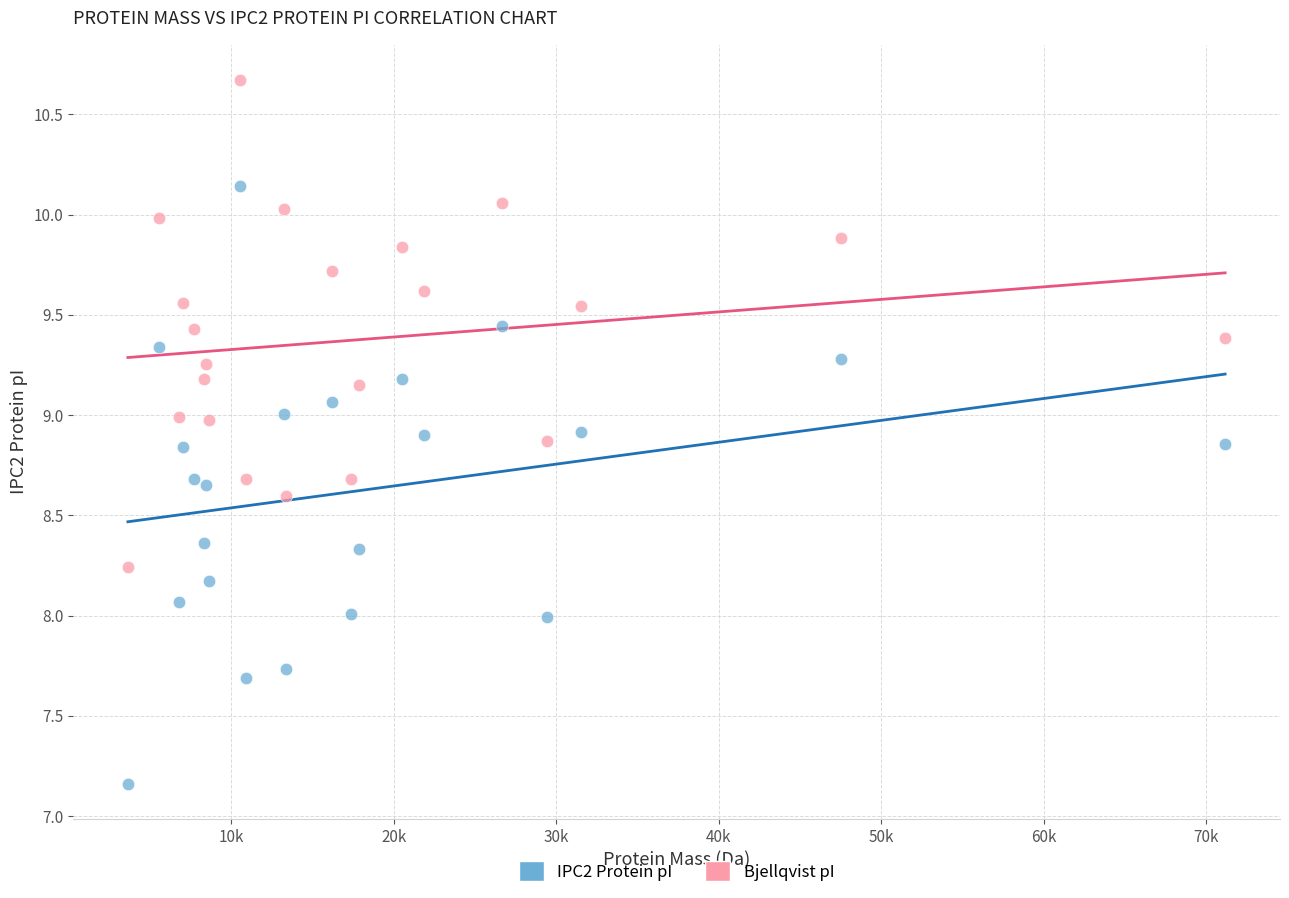

Across all data points, what is the range of Y values (max minus min)?

3.5